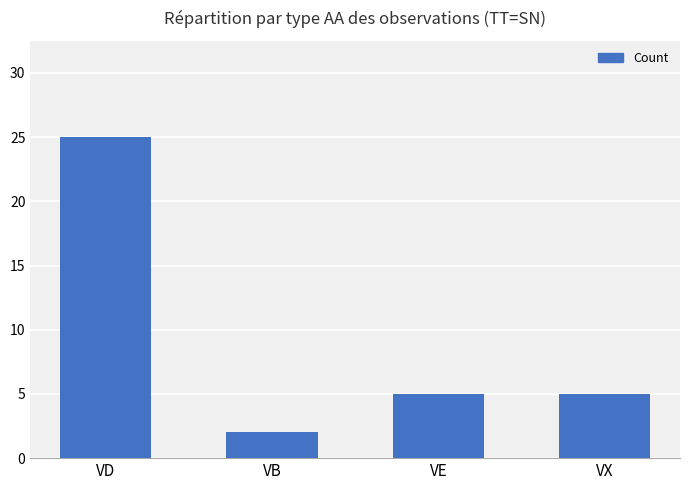

Which category has the highest value across all series?

VD